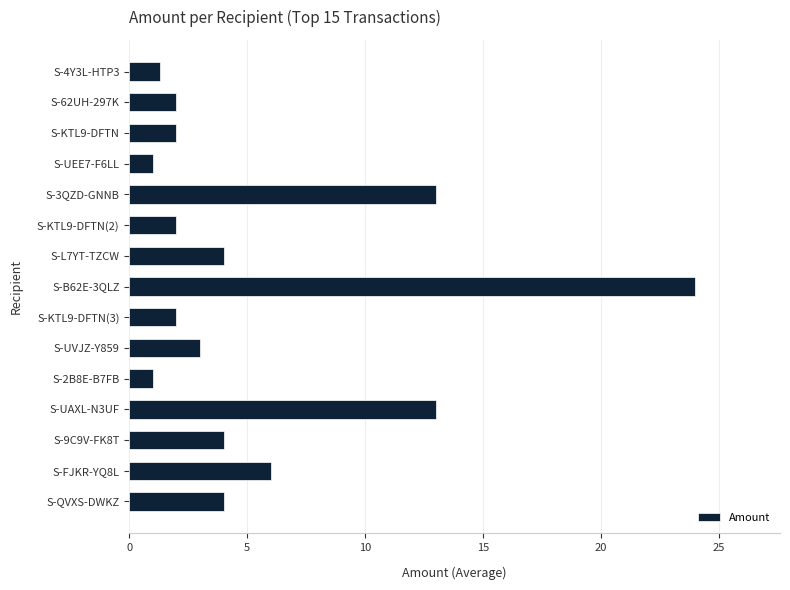

Read the value at S-KTL9-DFTN.

2.0